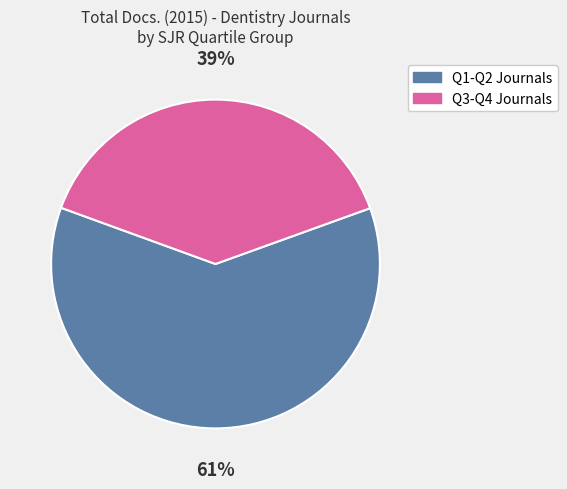

Is there any slice that represents more than half of the pie?

Yes